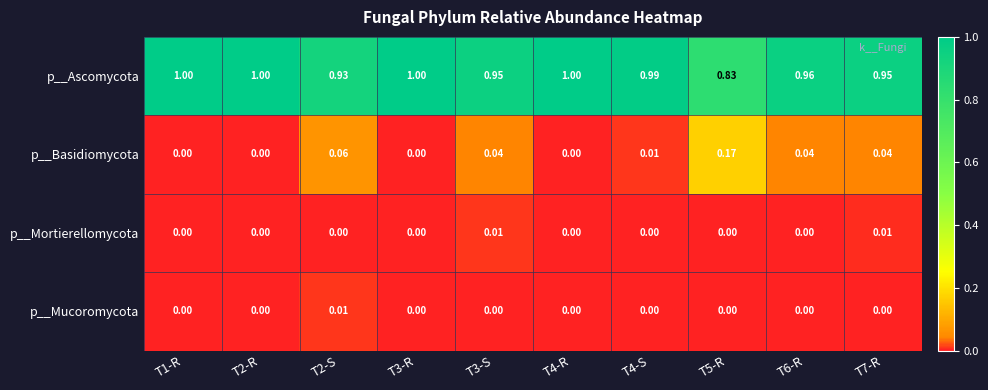

Which series has the largest total across all categories?

p__Ascomycota